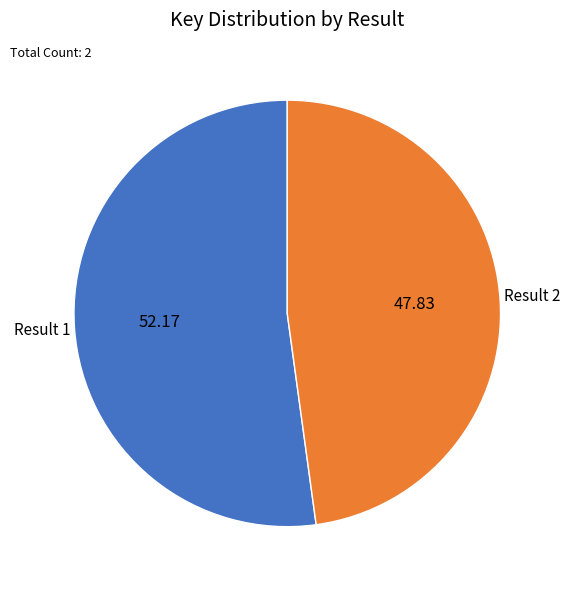

Is there any slice that represents more than half of the pie?

Yes